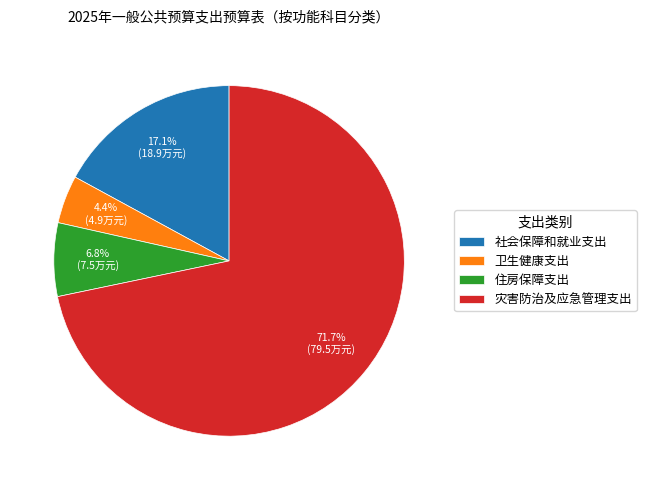

To the nearest percent, what is the difference between the largest and smallest slice percentages?

67%